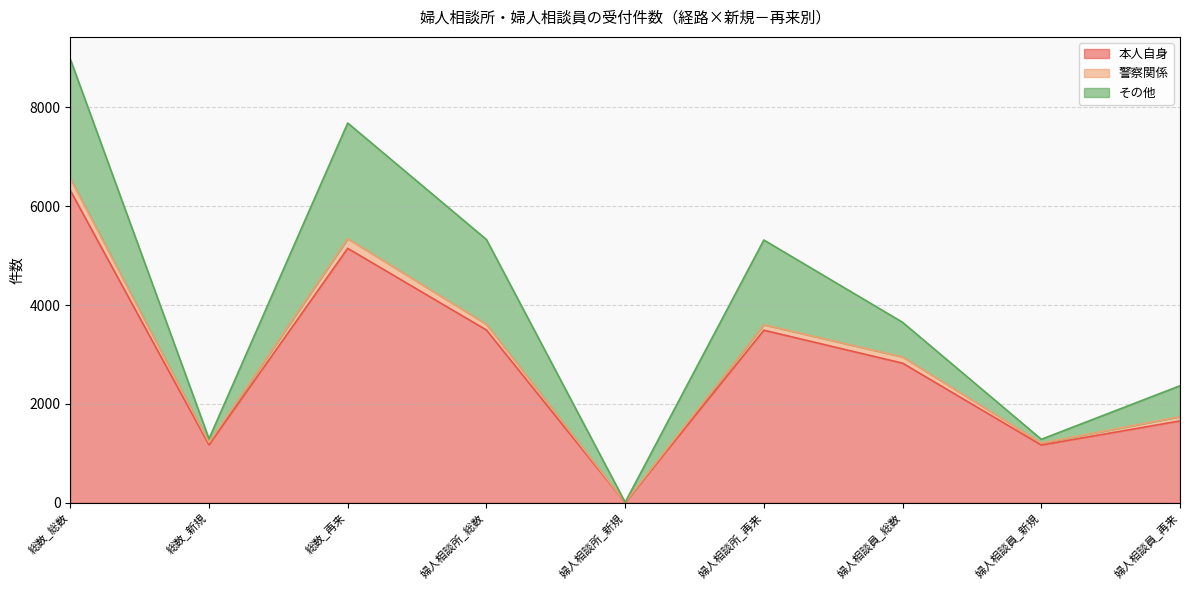

Does the chart display data point markers on the line(s)?

No